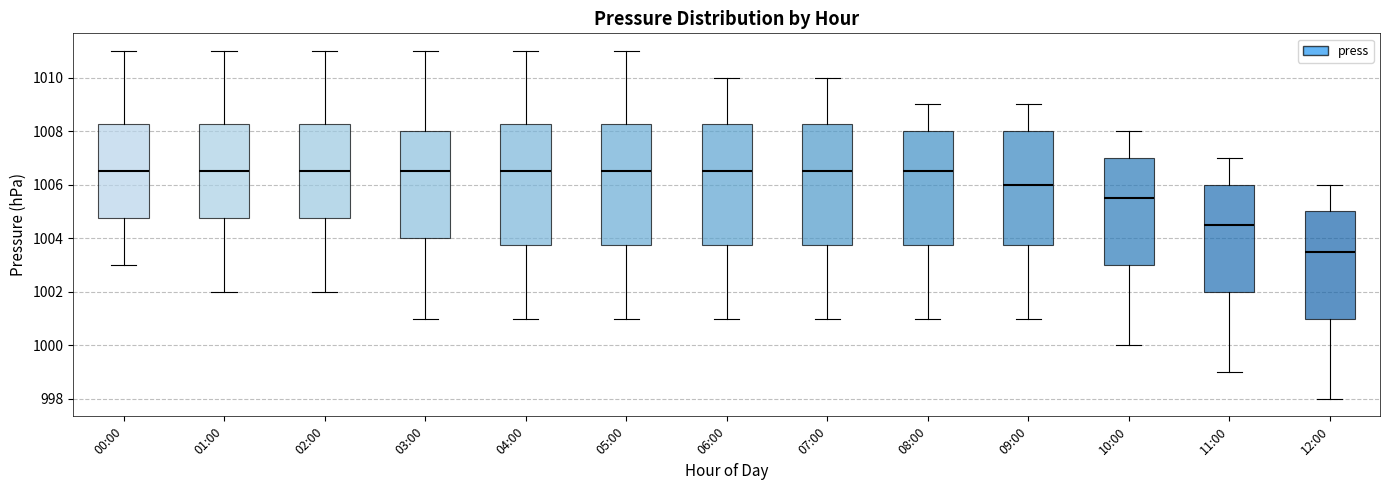

Reading left to right, read every box against the y-axis: the position of its median line, the range the box covers, and the ends of its whiskers. The values are not printed on the chart, so give them approximately, as read against the axis.

00:00: median 1006.6, box 1004.8 to 1008.2, whiskers 1003.0 to 1011.0
01:00: median 1006.6, box 1004.8 to 1008.2, whiskers 1002.0 to 1011.0
02:00: median 1006.6, box 1004.8 to 1008.2, whiskers 1002.0 to 1011.0
03:00: median 1006.6, box 1004.0 to 1008.0, whiskers 1001.0 to 1011.0
04:00: median 1006.6, box 1003.8 to 1008.2, whiskers 1001.0 to 1011.0
05:00: median 1006.6, box 1003.8 to 1008.2, whiskers 1001.0 to 1011.0
06:00: median 1006.6, box 1003.8 to 1008.2, whiskers 1001.0 to 1010.0
07:00: median 1006.6, box 1003.8 to 1008.2, whiskers 1001.0 to 1010.0
08:00: median 1006.6, box 1003.8 to 1008.0, whiskers 1001.0 to 1009.0
09:00: median 1006.0, box 1003.8 to 1008.0, whiskers 1001.0 to 1009.0
10:00: median 1005.6, box 1003.0 to 1007.0, whiskers 1000.0 to 1008.0
11:00: median 1004.6, box 1002.0 to 1006.0, whiskers 999.0 to 1007.0
12:00: median 1003.6, box 1001.0 to 1005.0, whiskers 998.0 to 1006.0